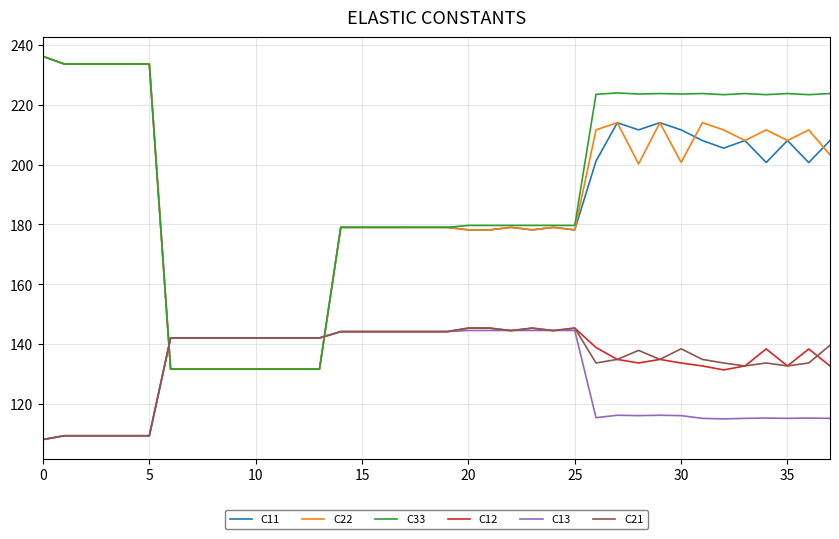

After their last crossing, which series has the higher values: C33 or C12?

C33